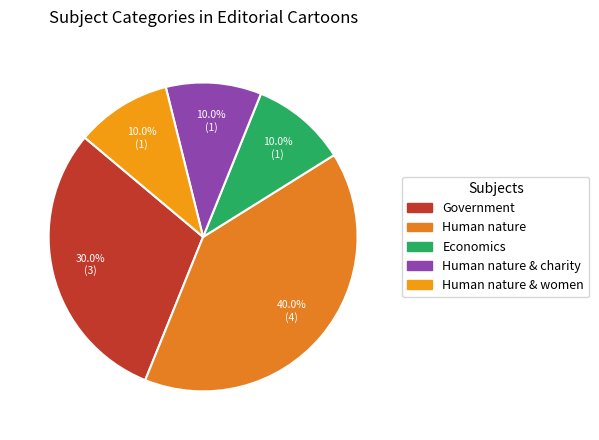

How many slices are in this pie chart?

5